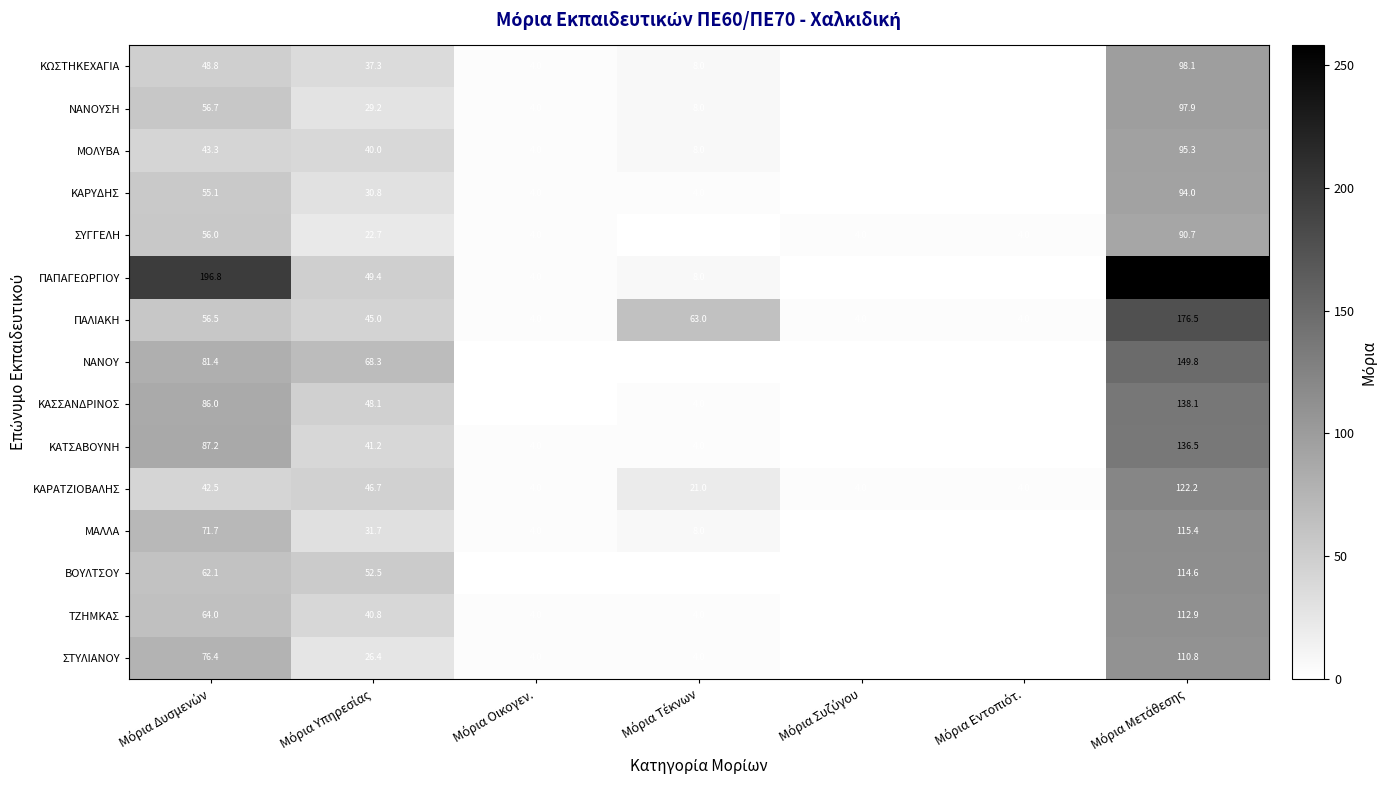

What is the average value of the ΤΖΗΜΚΑΣ series?

32.2